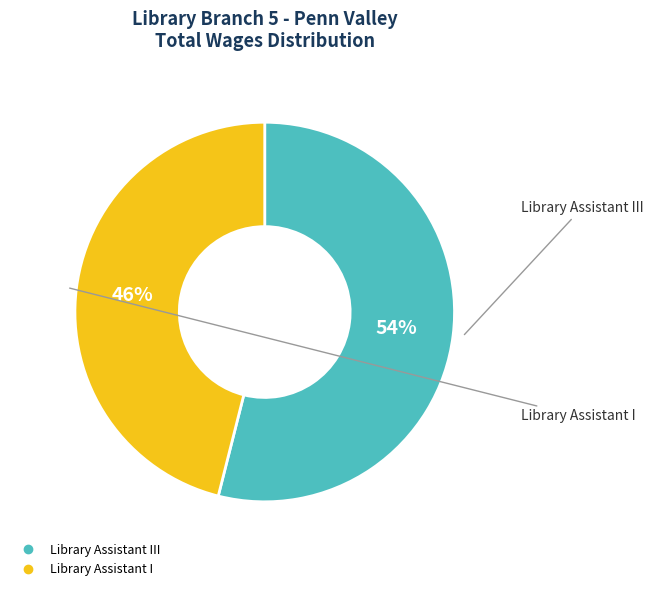

Is there a majority slice in this chart?

Yes